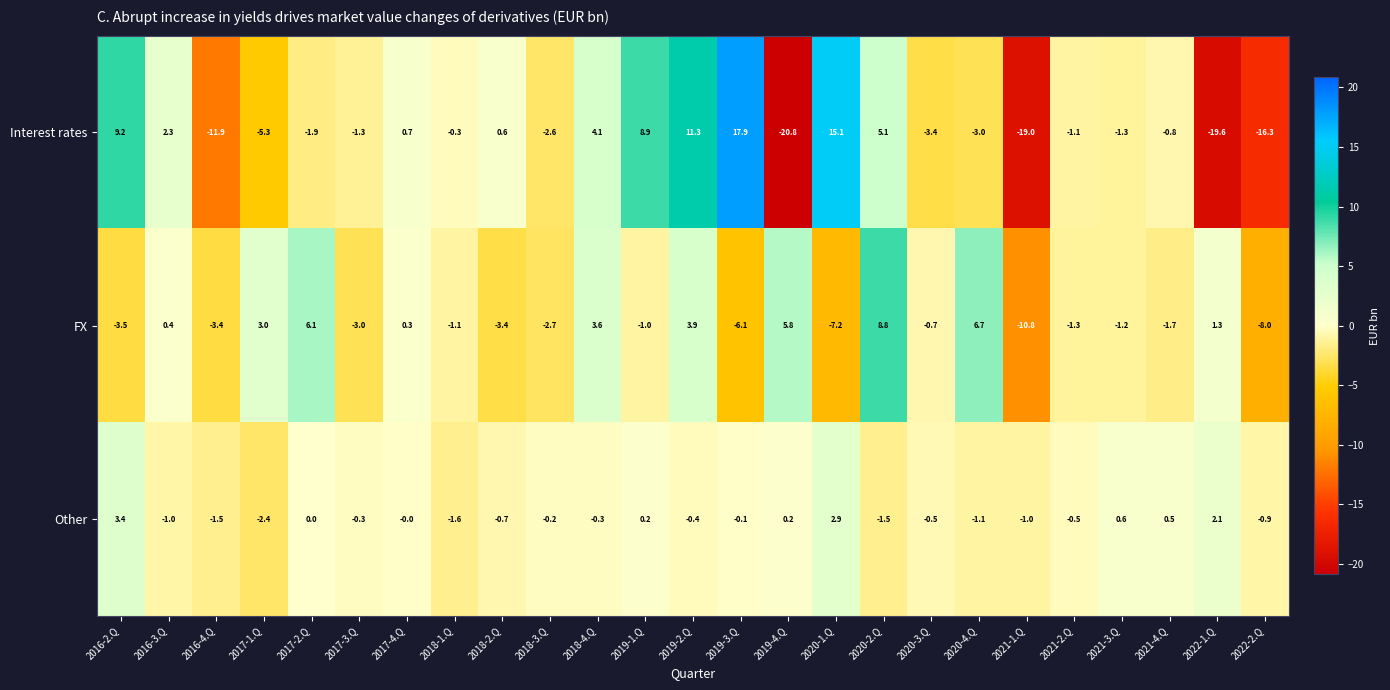

How many values in FX are above zero?

10